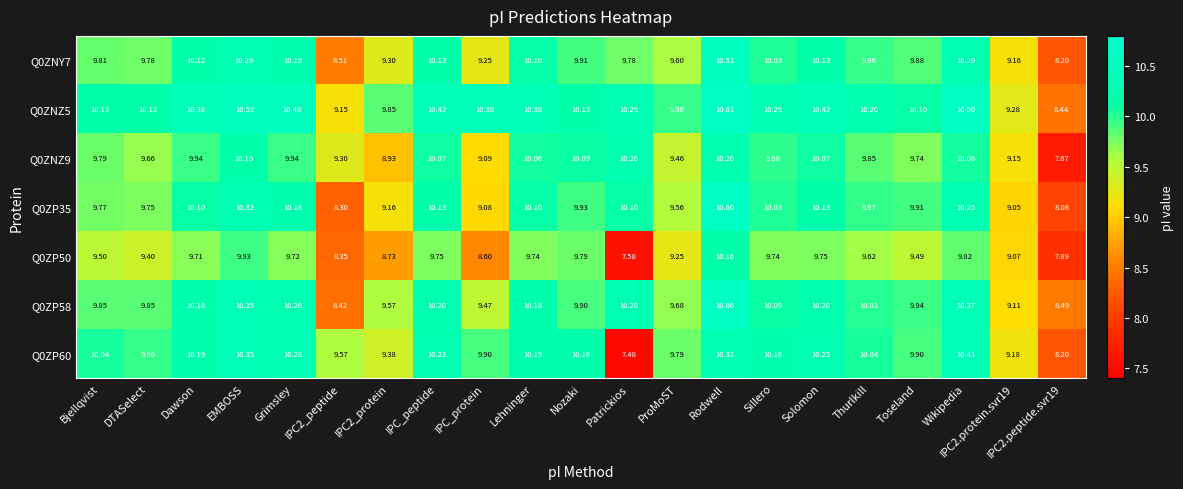

Which category has the highest value across all series?

Rodwell